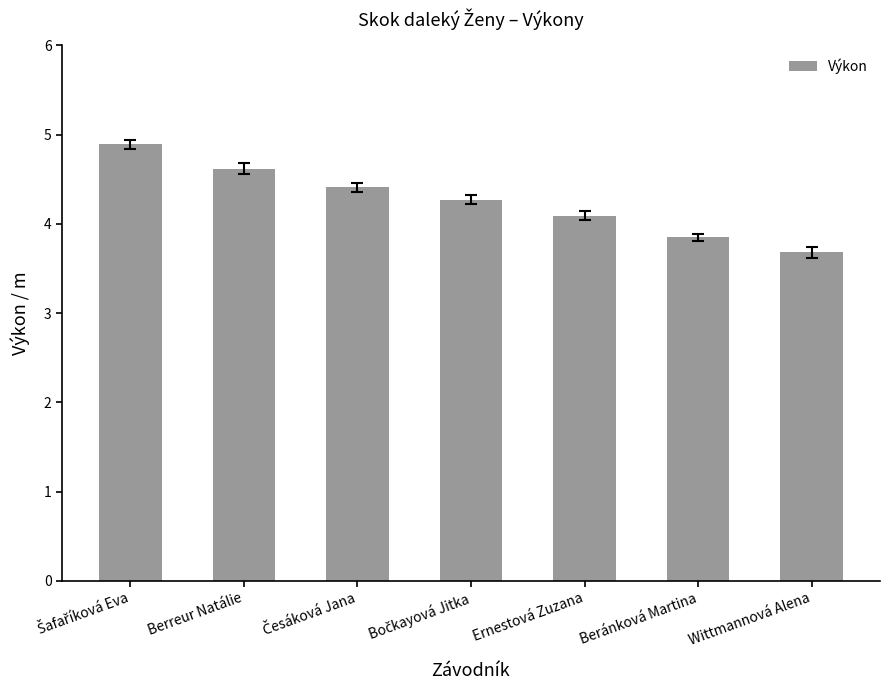

How many bars are there in total?

7